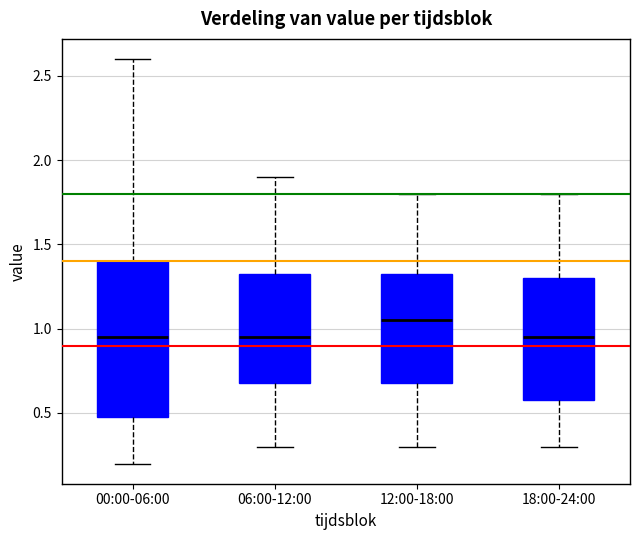

Reading left to right, read every box against the y-axis: the position of its median line, the range the box covers, and the ends of its whiskers. The values are not printed on the chart, so give them approximately, as read against the axis.

00:00-06:00: median 0.95, box 0.50 to 1.40, whiskers 0.20 to 2.60
06:00-12:00: median 0.95, box 0.70 to 1.35, whiskers 0.30 to 1.90
12:00-18:00: median 1.05, box 0.70 to 1.35, whiskers 0.30 to 1.80
18:00-24:00: median 0.95, box 0.60 to 1.30, whiskers 0.30 to 1.80